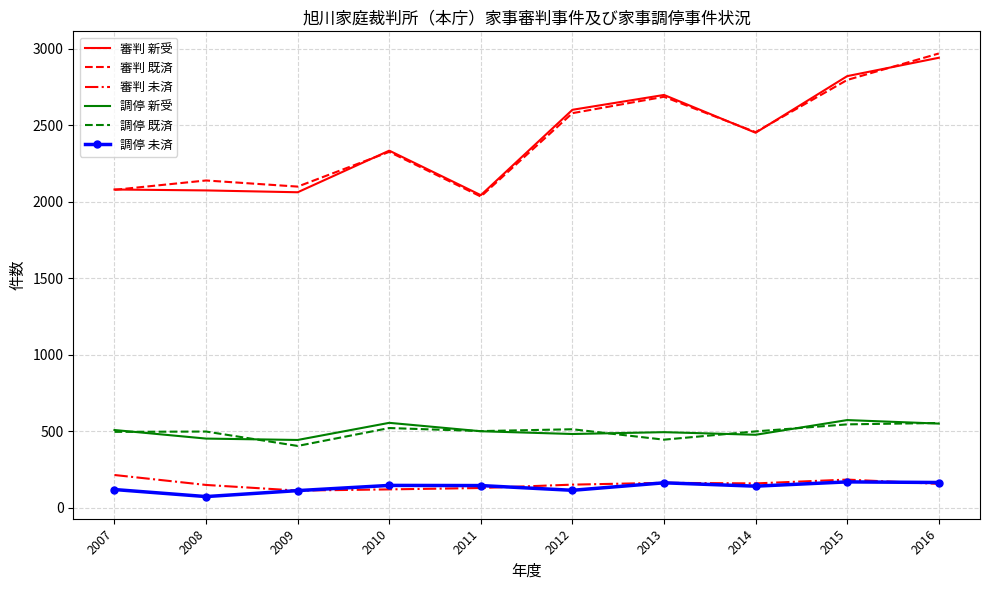

True or false: 調停 既済 and 審判 新受 cross at least once.

False